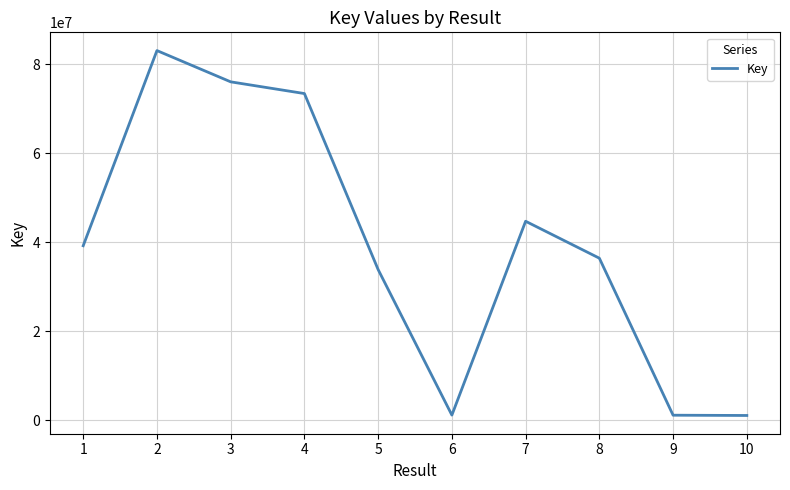

What is the greatest value displayed?

83079519